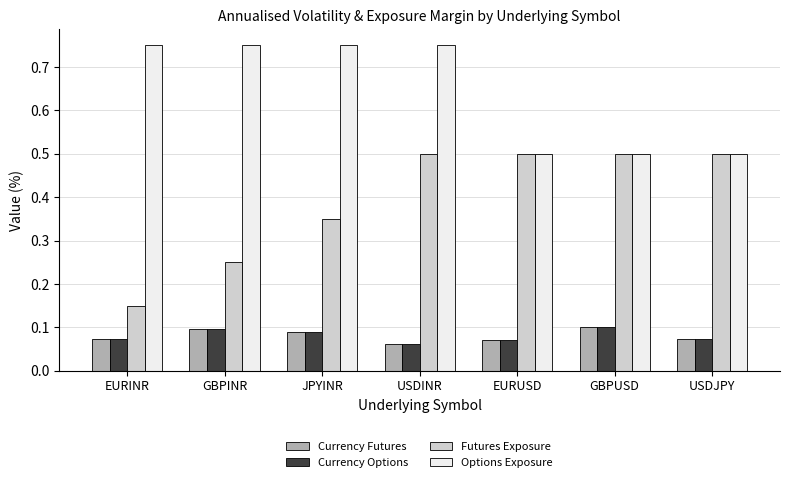

What are all the series names shown in the legend?

Currency Futures, Currency Options, Futures Exposure, Options Exposure